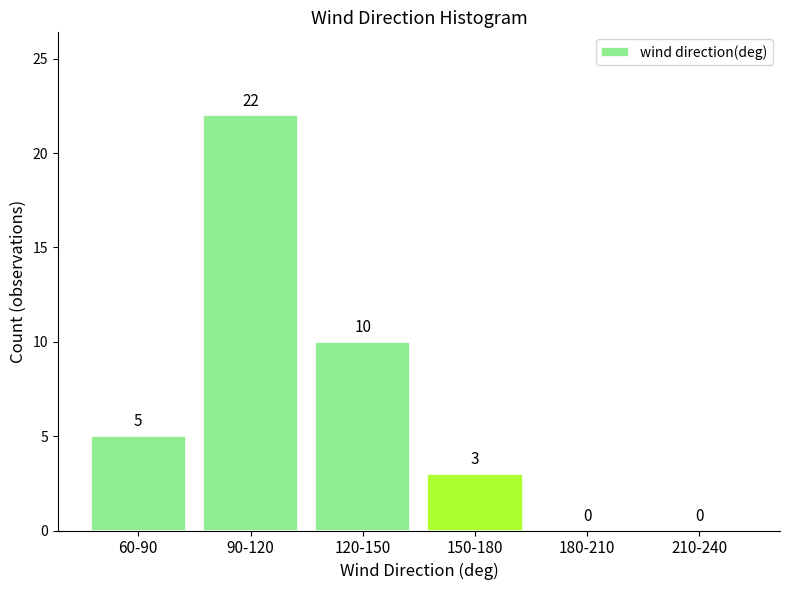

Reading left to right, what are all the values shown in this chart?

60-90=5	90-120=22	120-150=10	150-180=3	180-210=0	210-240=0